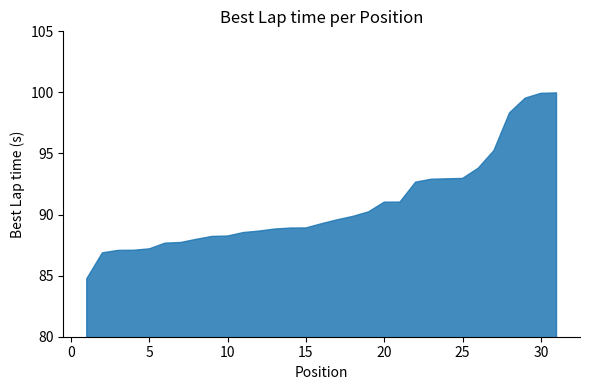

What is the difference between the maximum and second lowest values?

13.1